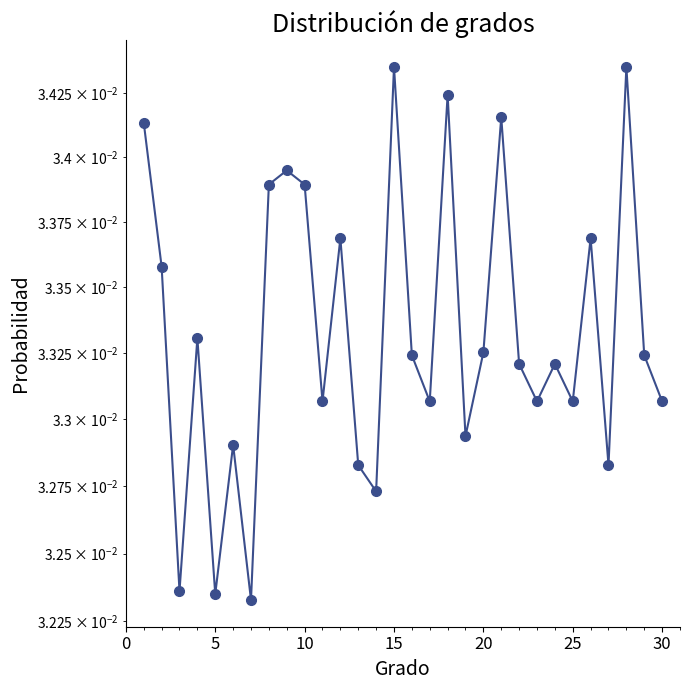

The value at 0 is 0.1. True or false?

False